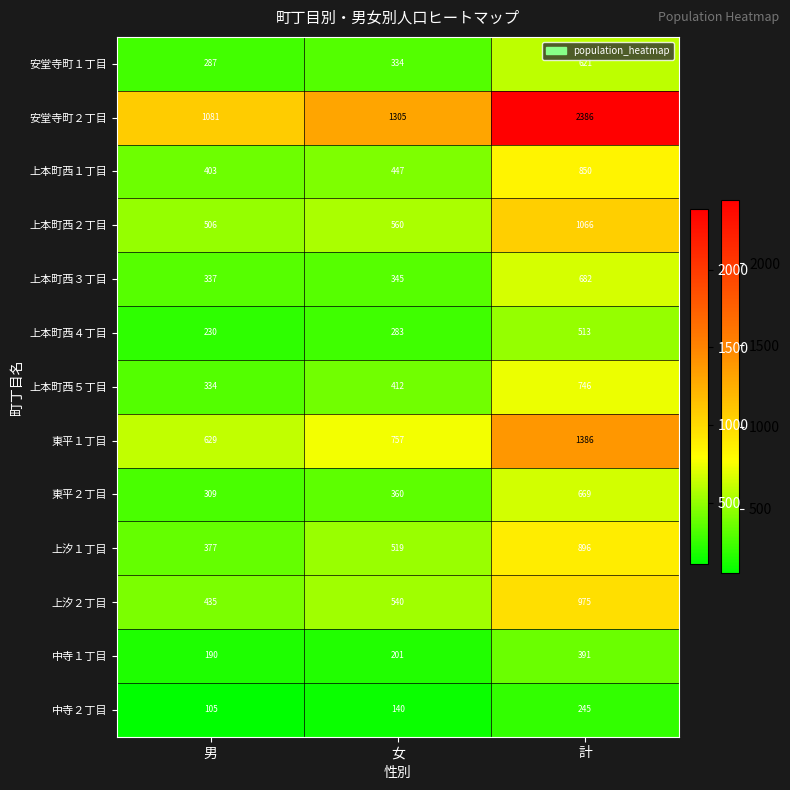

How many data points does each series have?

3